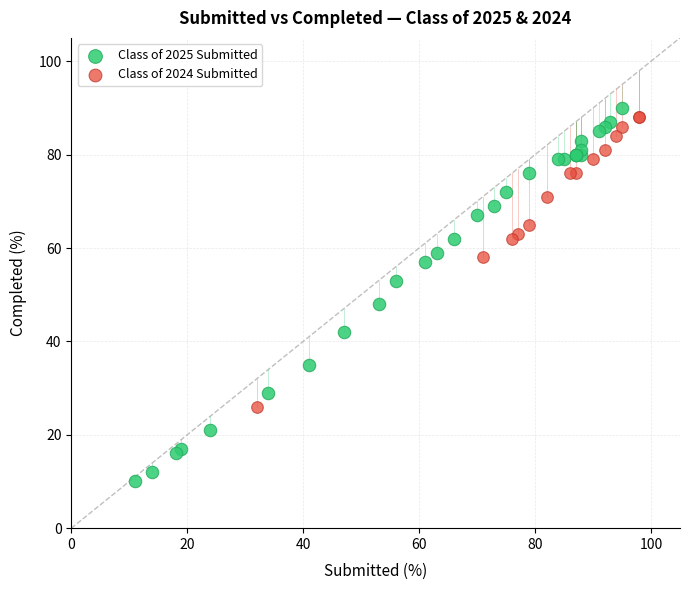

Which series contains the lowest Y value?

Class of 2025 Submitted